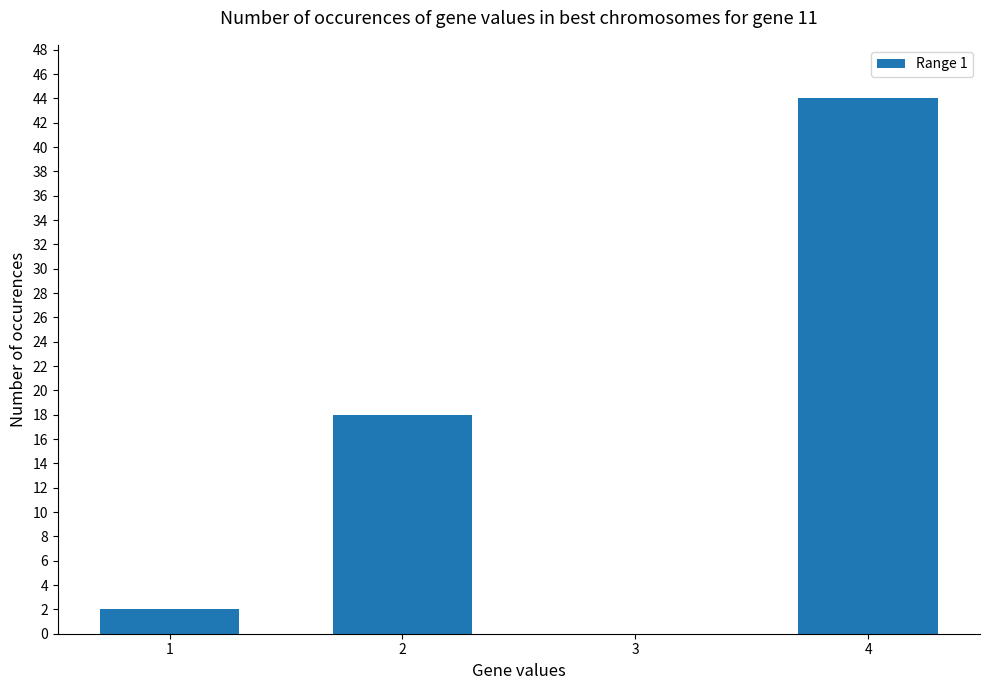

Which has a higher value, 2 or 3?

2